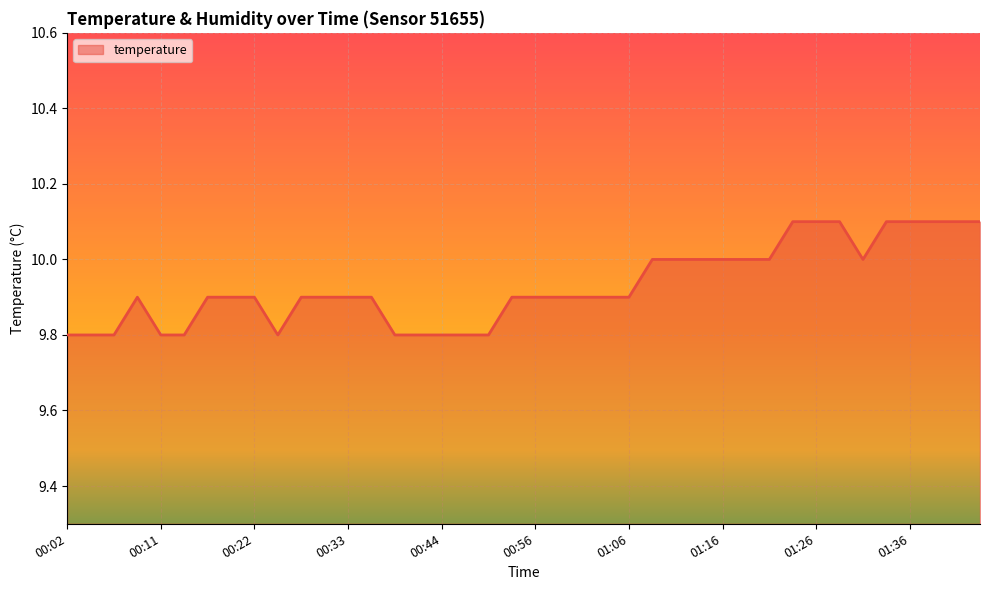

What is the minimum value shown in the chart?

9.8